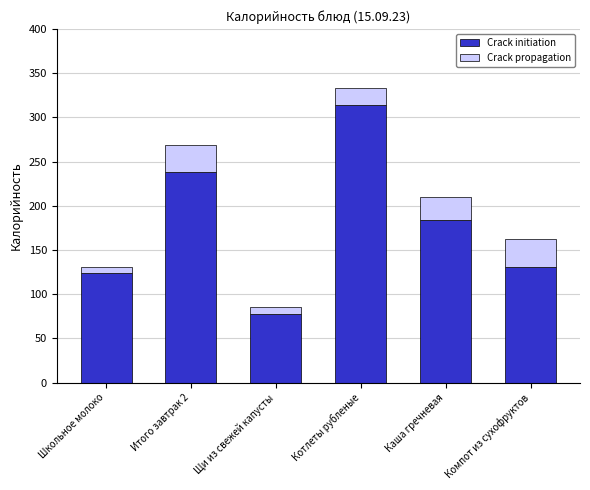

Reading right to left, list the values for the Crack initiation series.

131.0	183.8	313.6	77.9	238.0	124.0